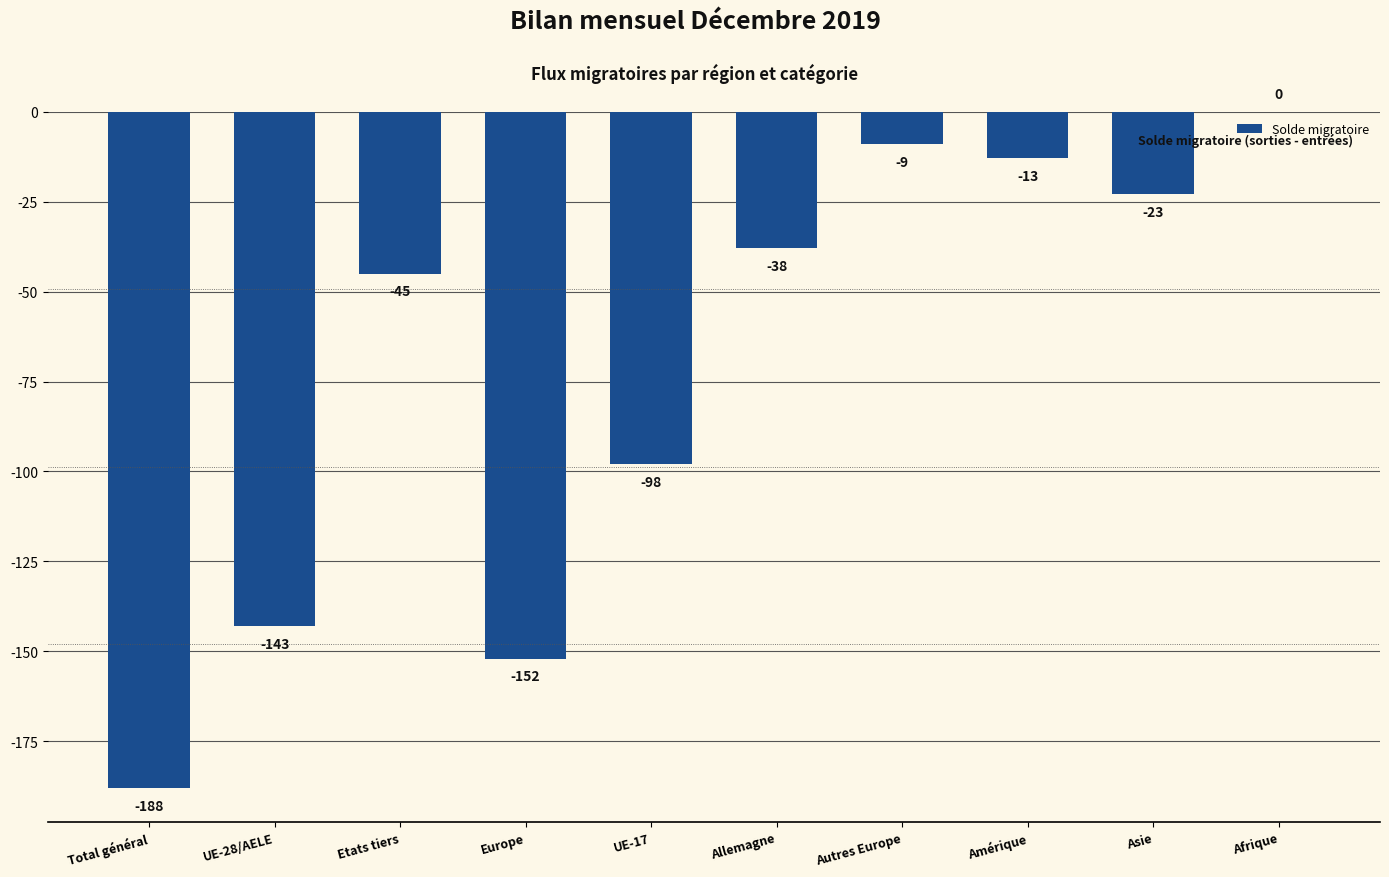

Reading right to left, extract all data points from this chart.

Afrique=0	Asie=-23	Amérique=-13	Autres Europe=-9	Allemagne=-38	UE-17=-98	Europe=-152	Etats tiers=-45	UE-28/AELE=-143	Total général=-188